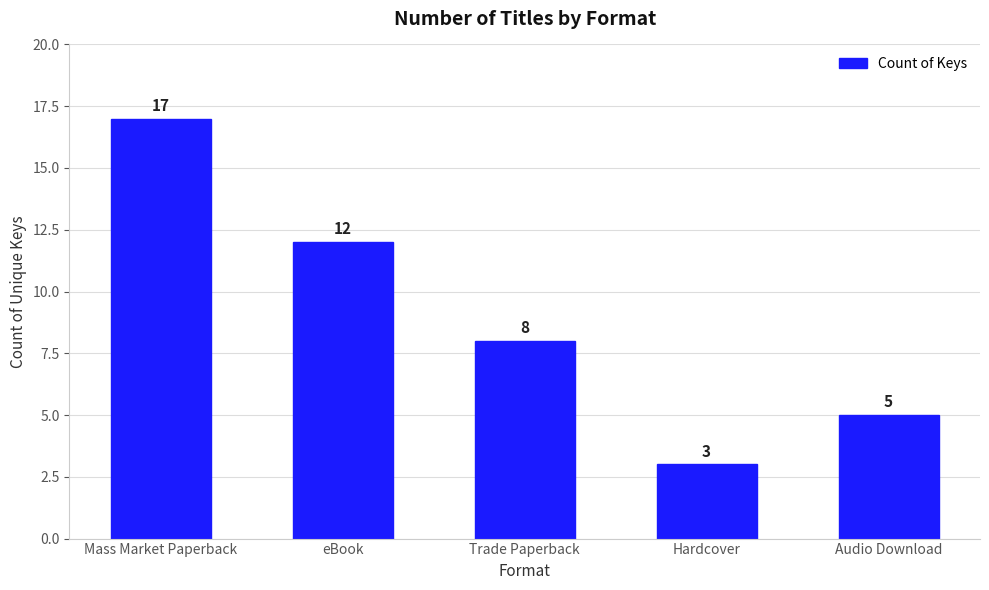

Rank the categories by value from lowest to highest.

Hardcover, Audio Download, Trade Paperback, eBook, Mass Market Paperback